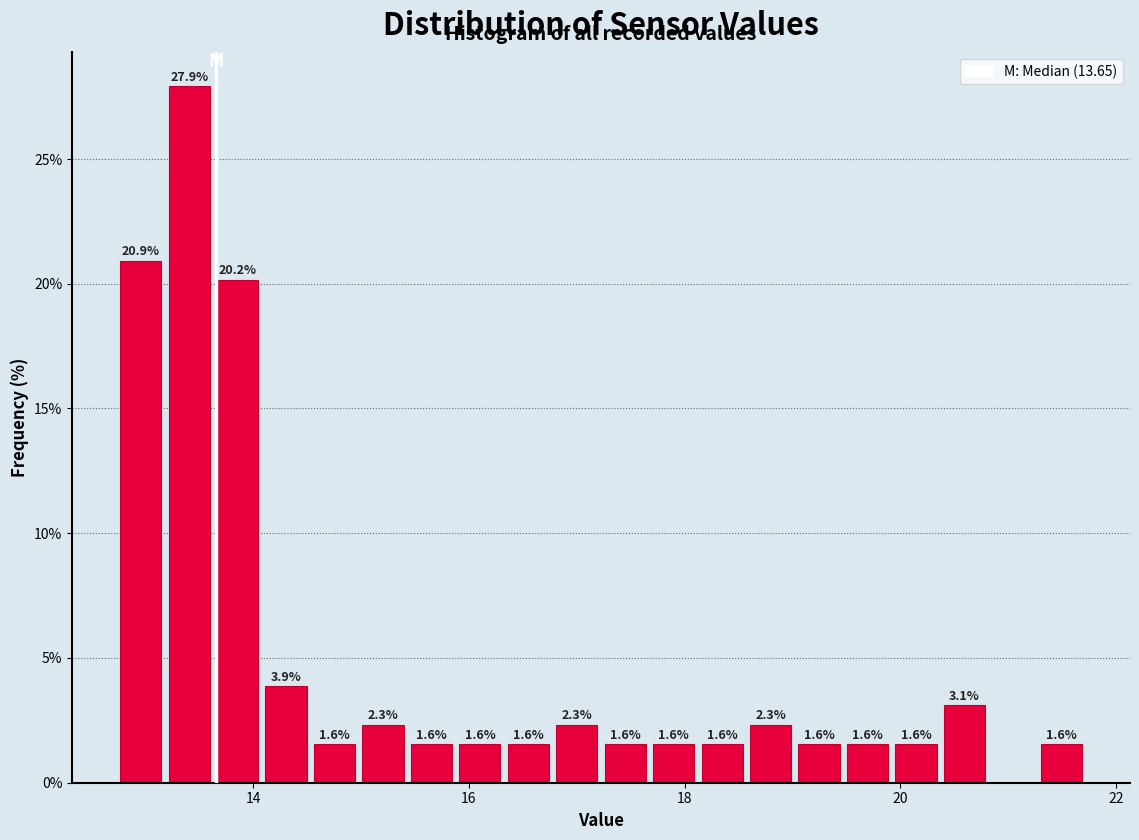

Read against the x-axis, roughly where is the centre of the tallest bar?

13.4